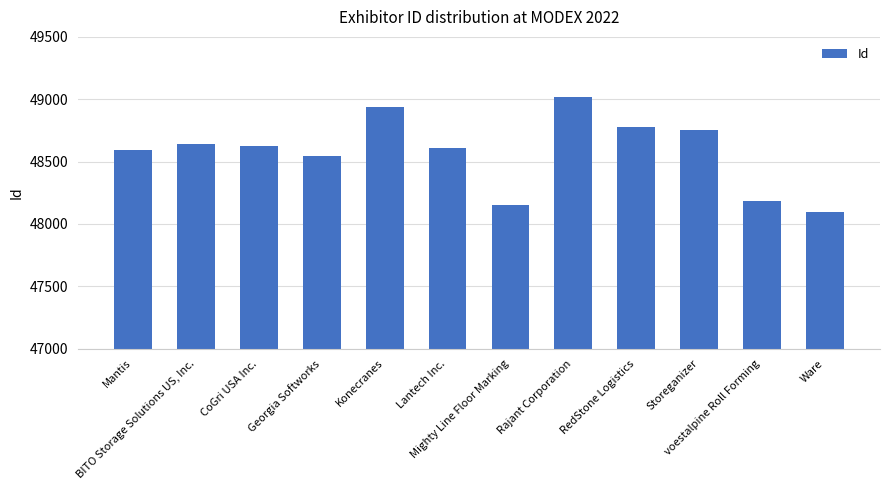

What position from the right is RedStone Logistics?

4